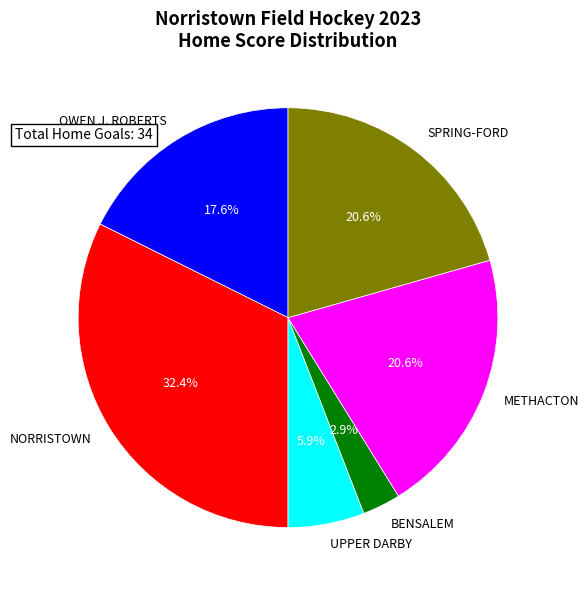

How many segments does this pie chart have?

6